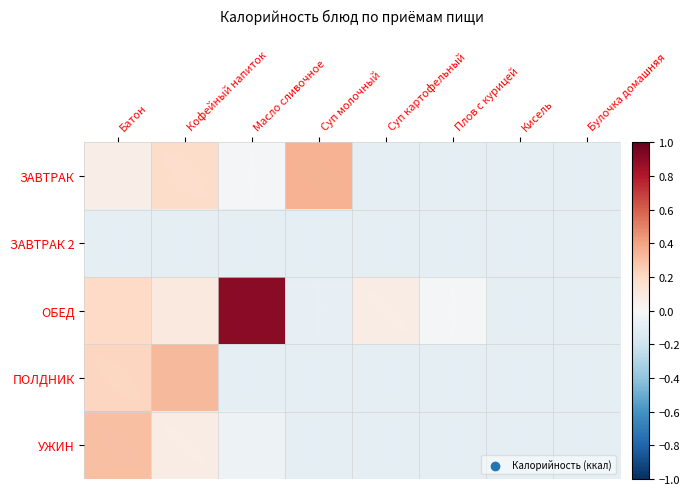

Which has a higher value, Кисель or Масло сливочное?

Масло сливочное